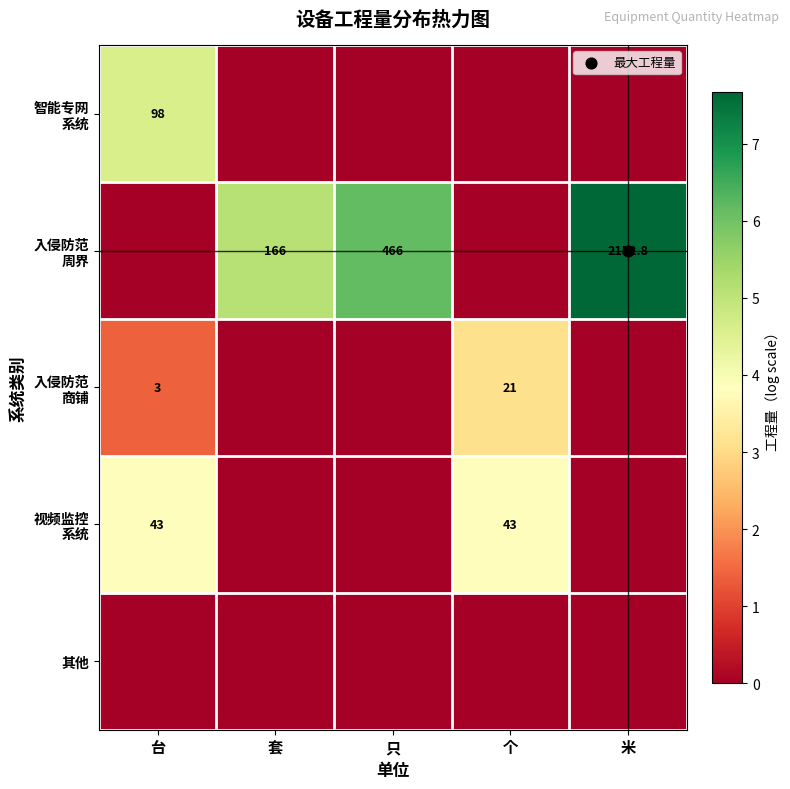

How many values in 入侵防范 商铺 are above zero?

2